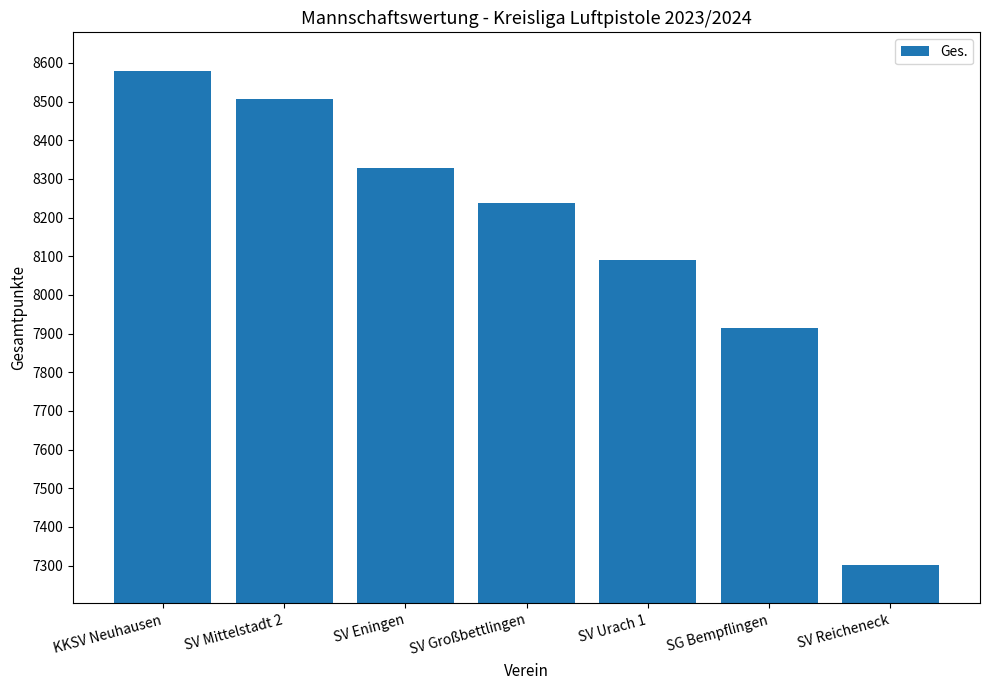

What is the difference between the second highest and second lowest values?

592